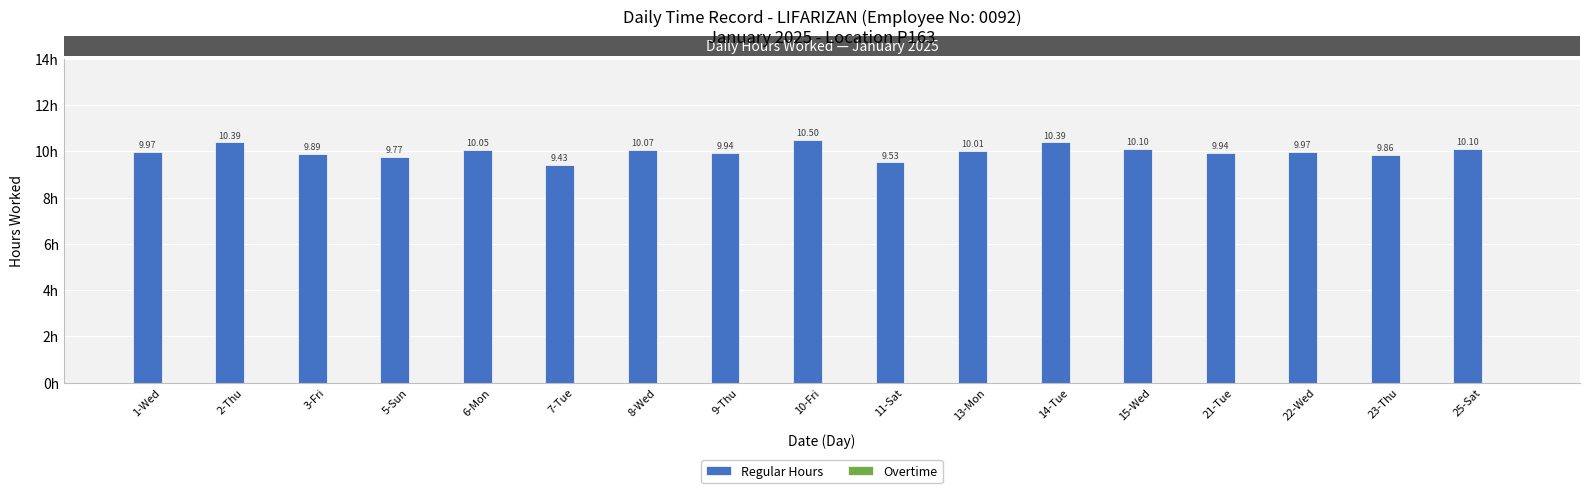

Which has a higher value, 15-Wed or 21-Tue?

15-Wed